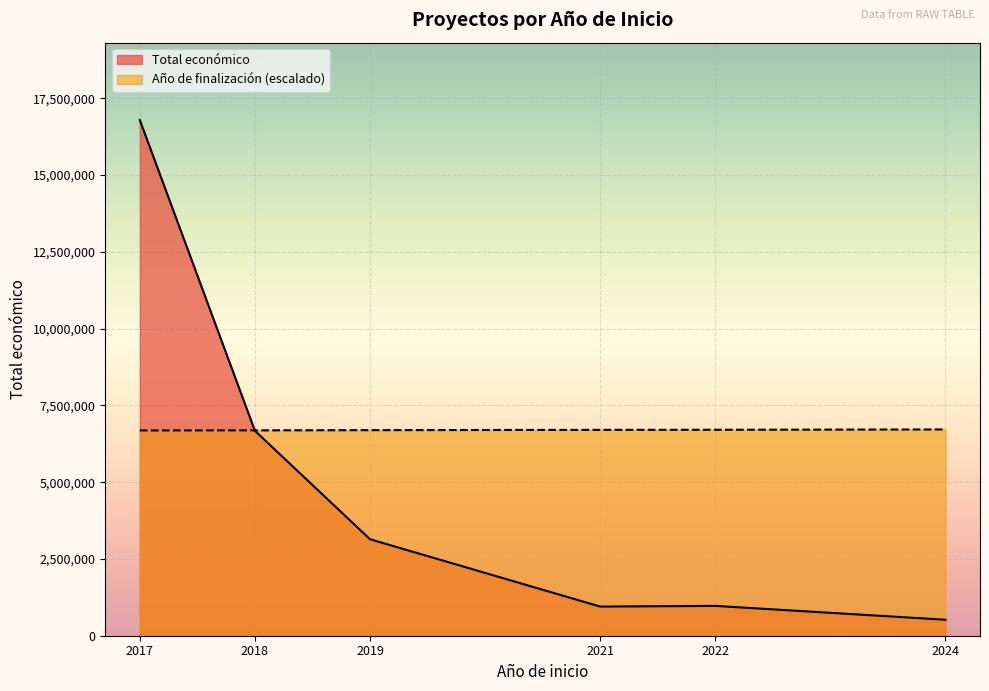

What is the greatest value displayed?

16794066.0